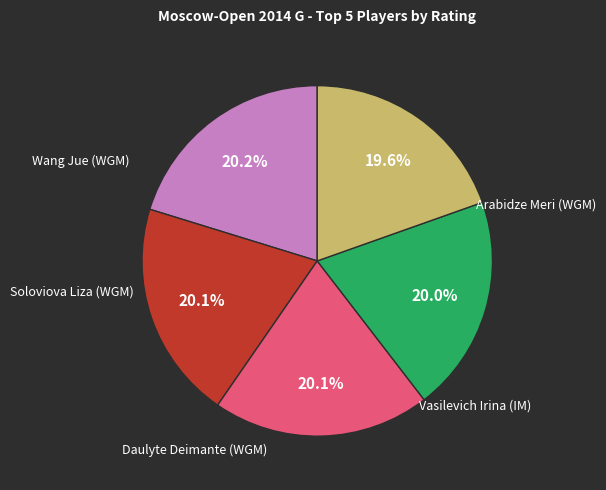

Is the sum of Daulyte Deimante (WGM) and Vasilevich Irina (IM) greater than half?

No